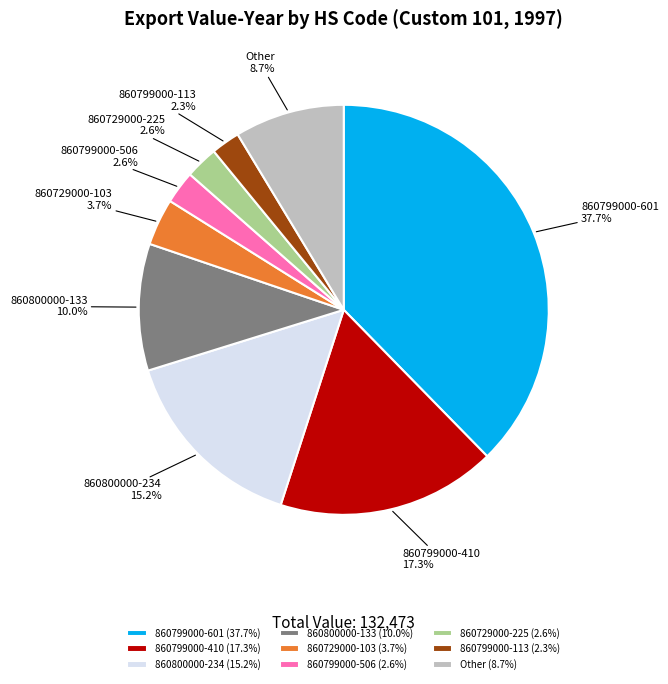

How much of the chart is everything except 860800000-234?

84.8%